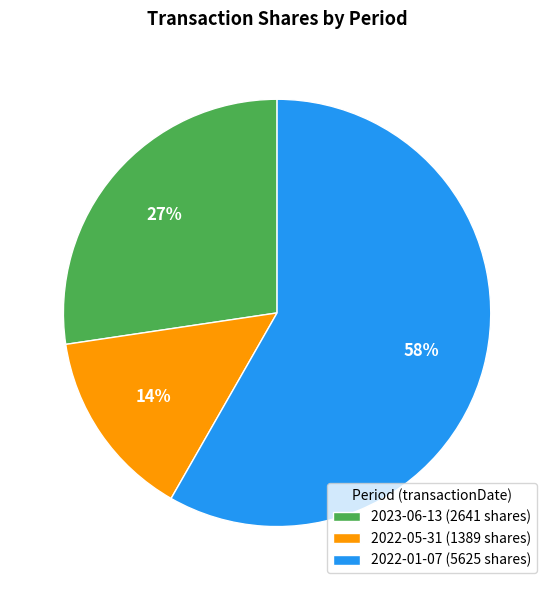

What is the ratio of the value at 2022-05-31 to the value at 2023-06-13?

0.5